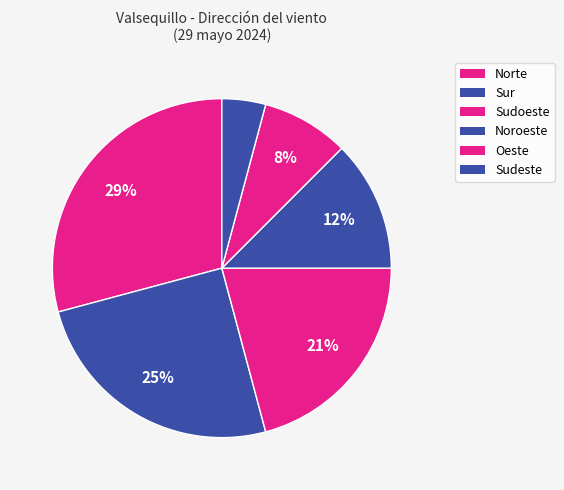

What is the largest slice in the pie chart?

Norte